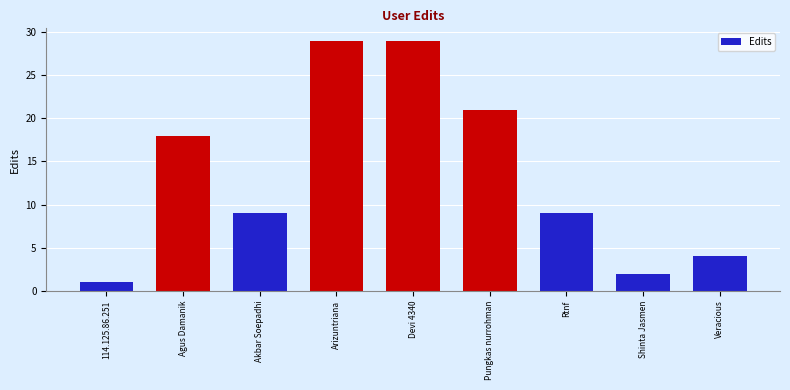

What position from the left is Akbar Soepadhi?

3